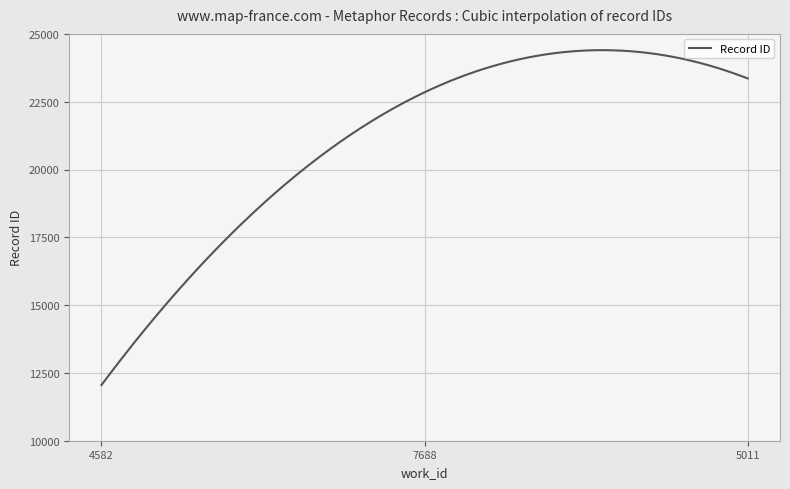

How many lines are shown in the chart?

1